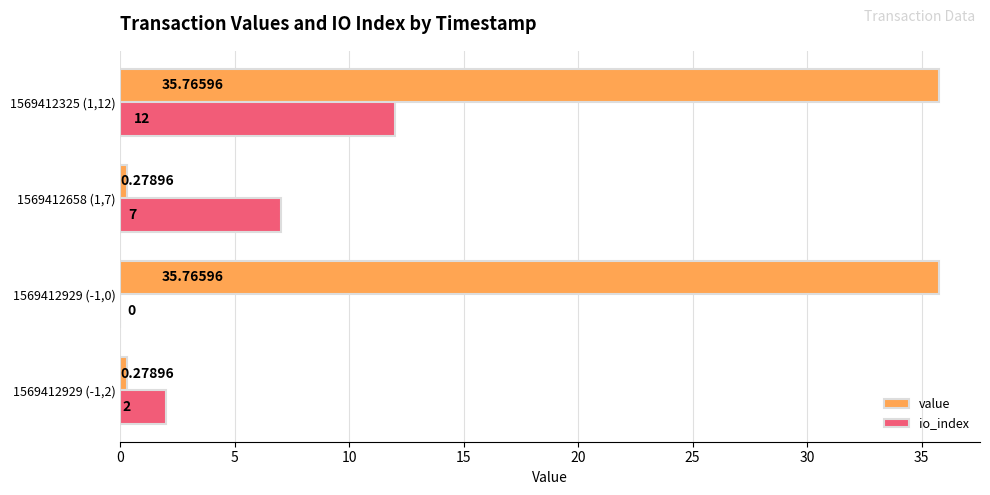

What is the sum of the value values at 1569412658 (1,7) and 1569412325 (1,12)?

36.0